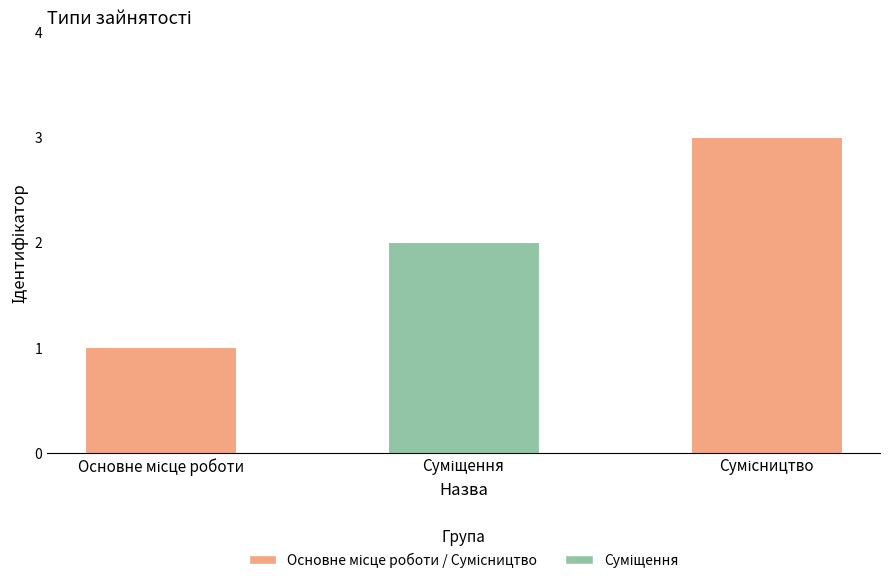

What is the maximum value shown in the chart?

3